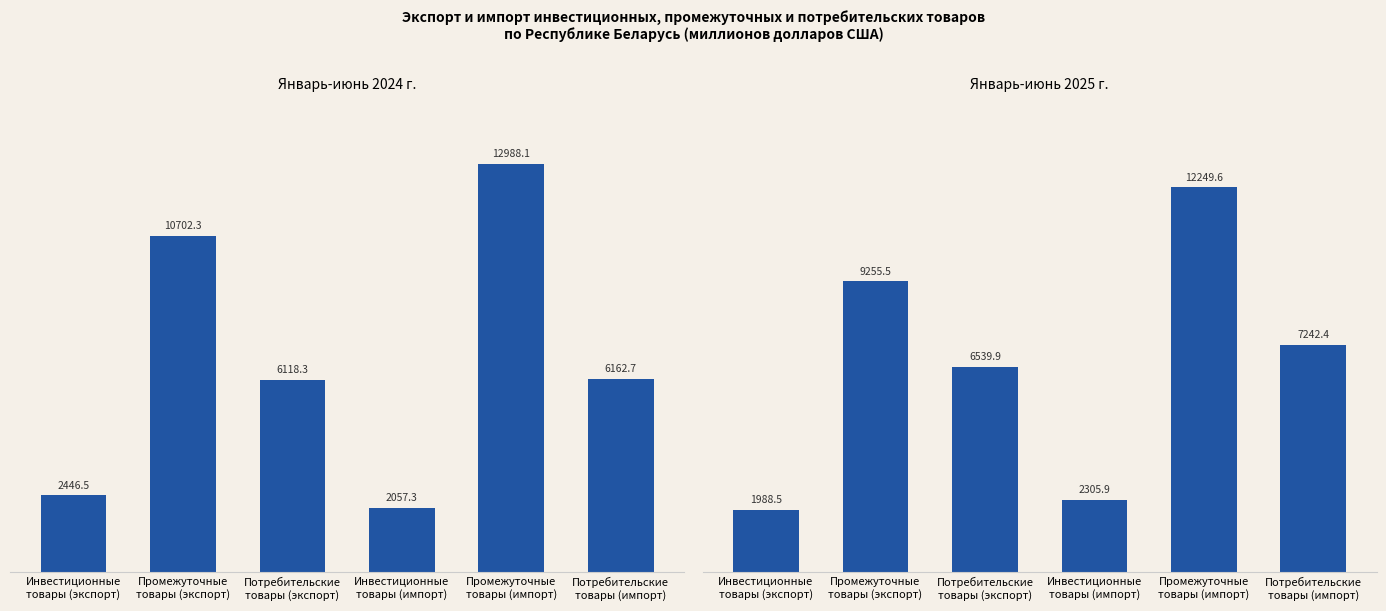

At which category is the sum across all series the highest?

Промежуточные
товары (импорт)